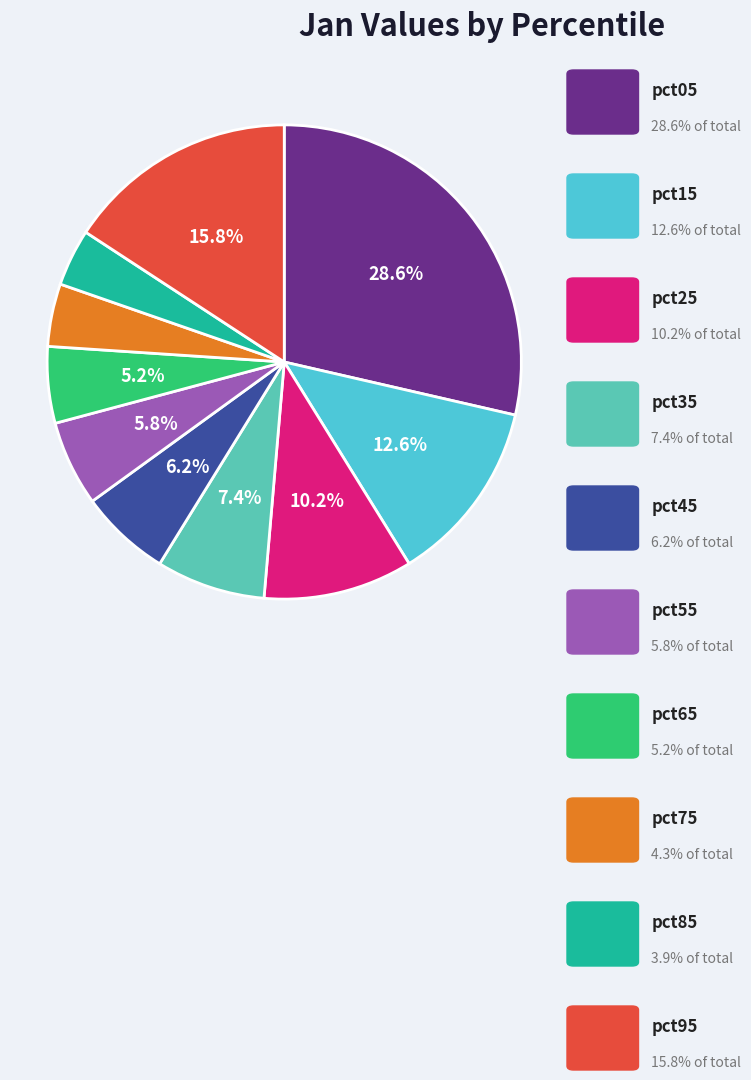

How many segments does this pie chart have?

10